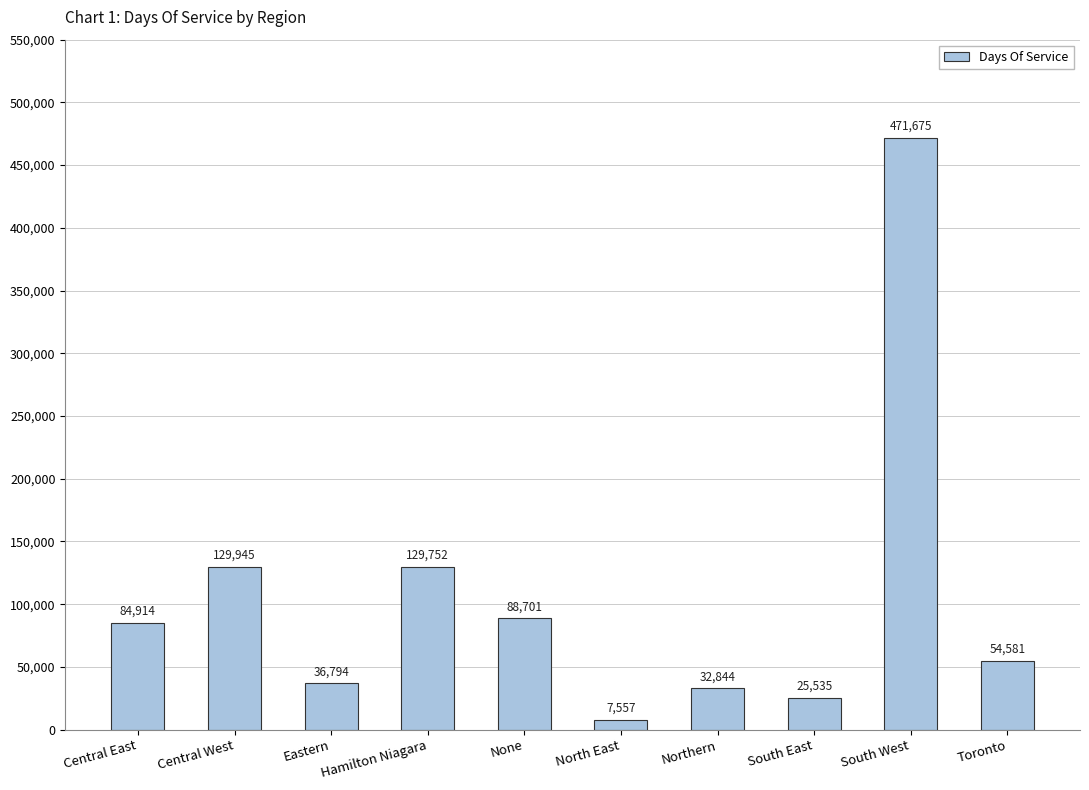

What is the label of the 1st bar from the left?

Central East